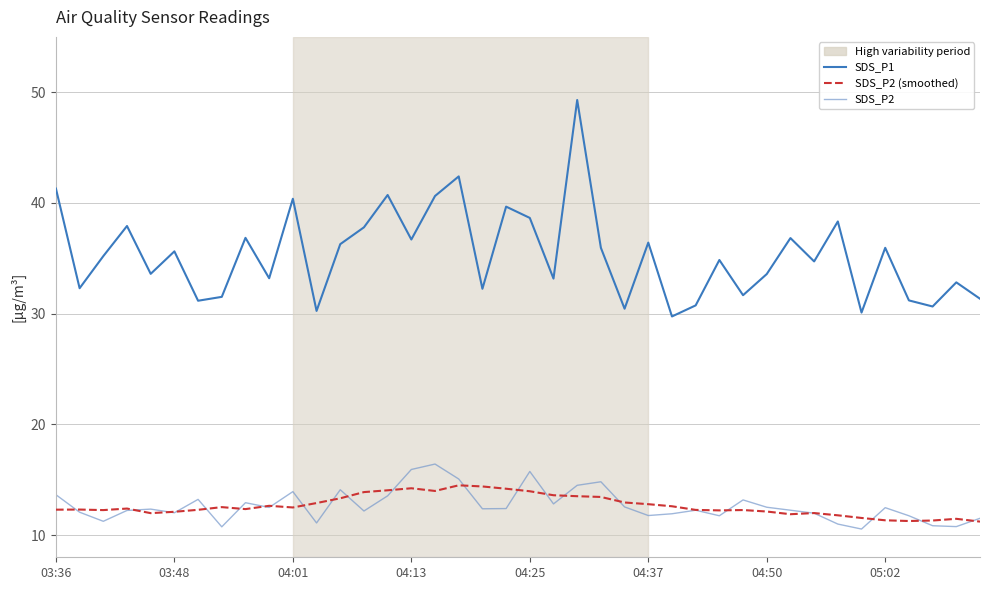

What is the minimum value for SDS_P2 (smoothed)?

11.2